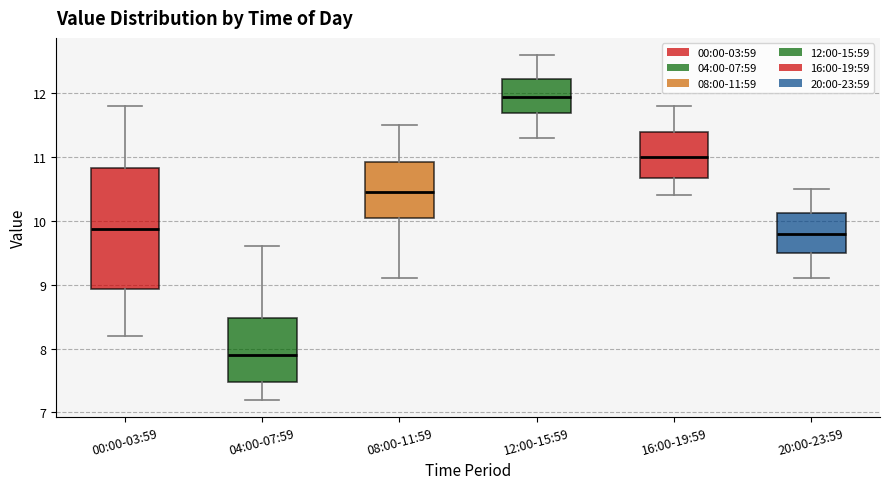

Which box is the tallest, from its lower edge to its upper edge?

00:00-03:59